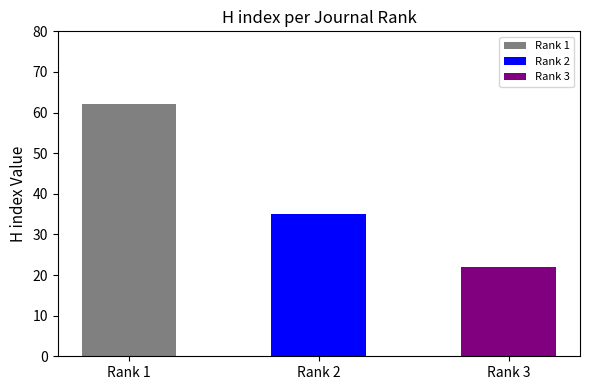

What is the greatest value displayed?

62